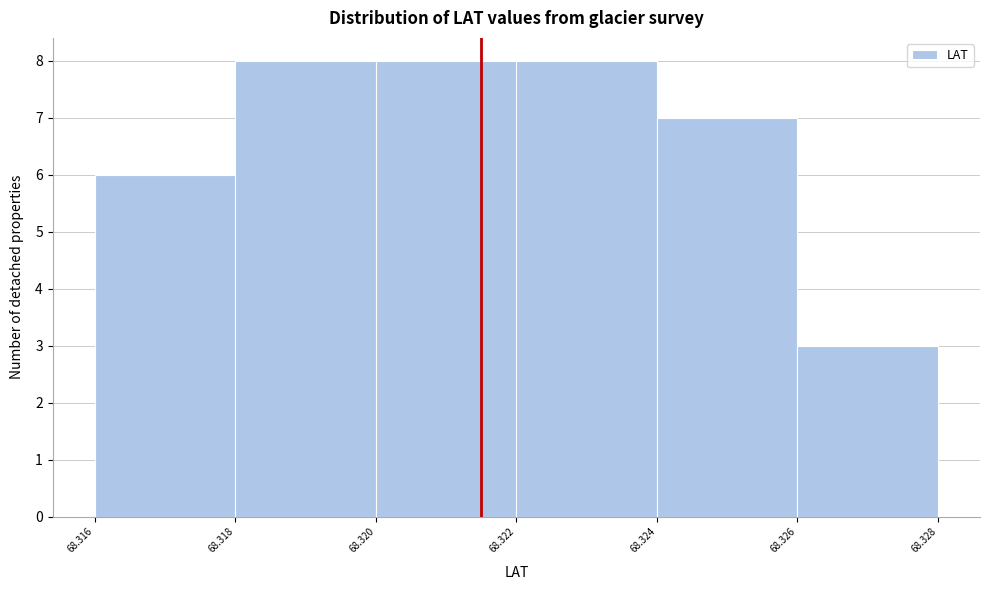

How tall is the bar that spans 68.316 to 68.318 on the x-axis? The values are not printed on the chart, so give them approximately, as read against the axis.

6